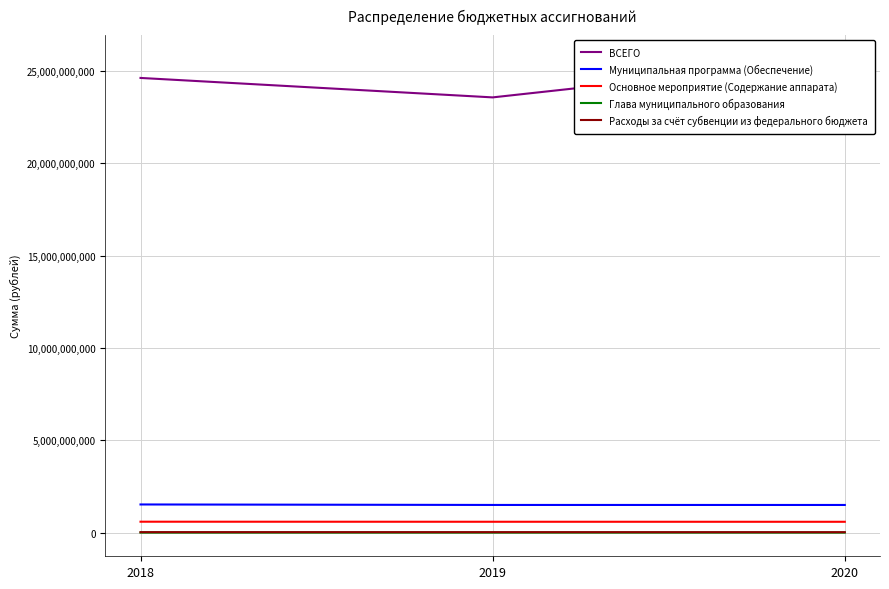

True or false: Глава муниципального образования has a value of 2212544.0 at 2019.

False